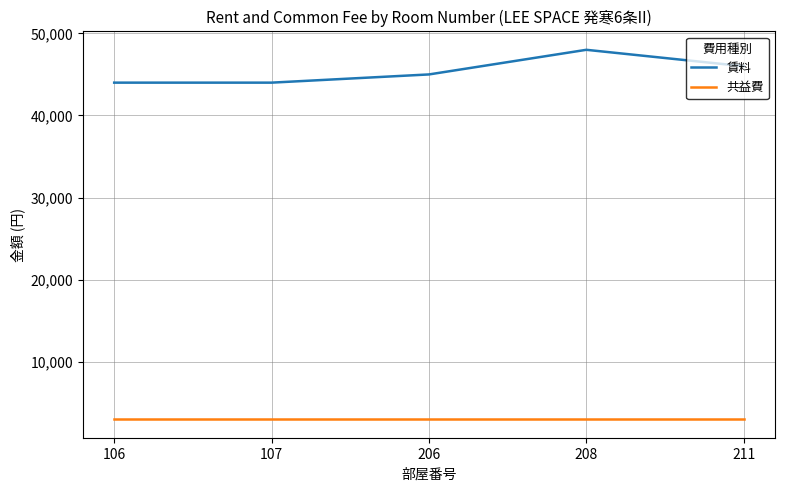

True or false: 賃料 and 共益費 cross at least once.

False